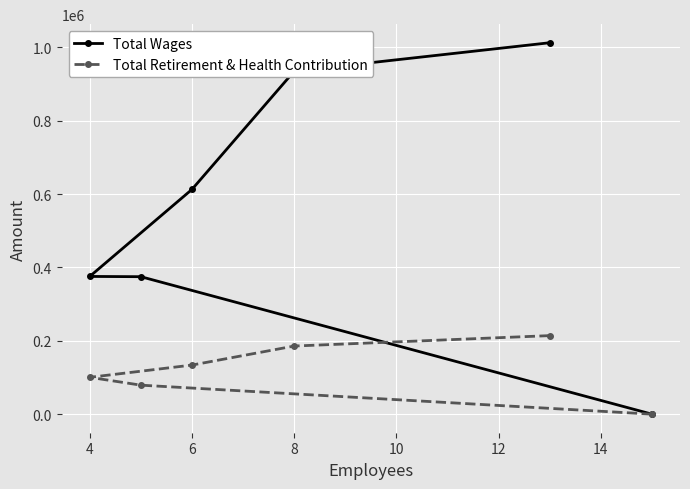

List the series in order of their overall mean, lowest first.

Total Retirement & Health Contribution, Total Wages